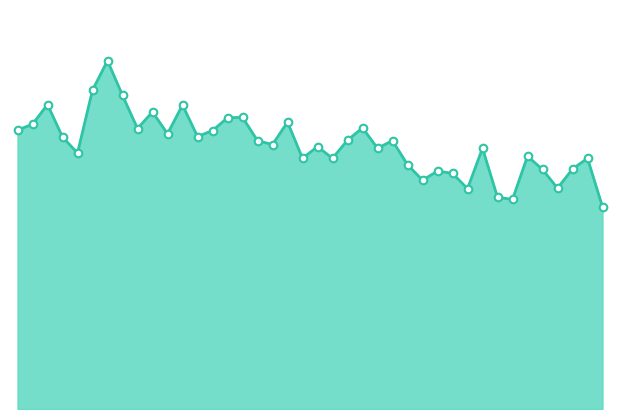

Does the chart have visible grid lines?

No